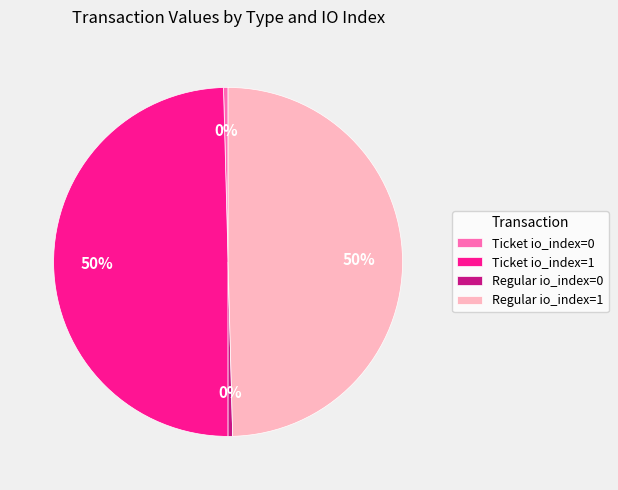

How many segments does this pie chart have?

4